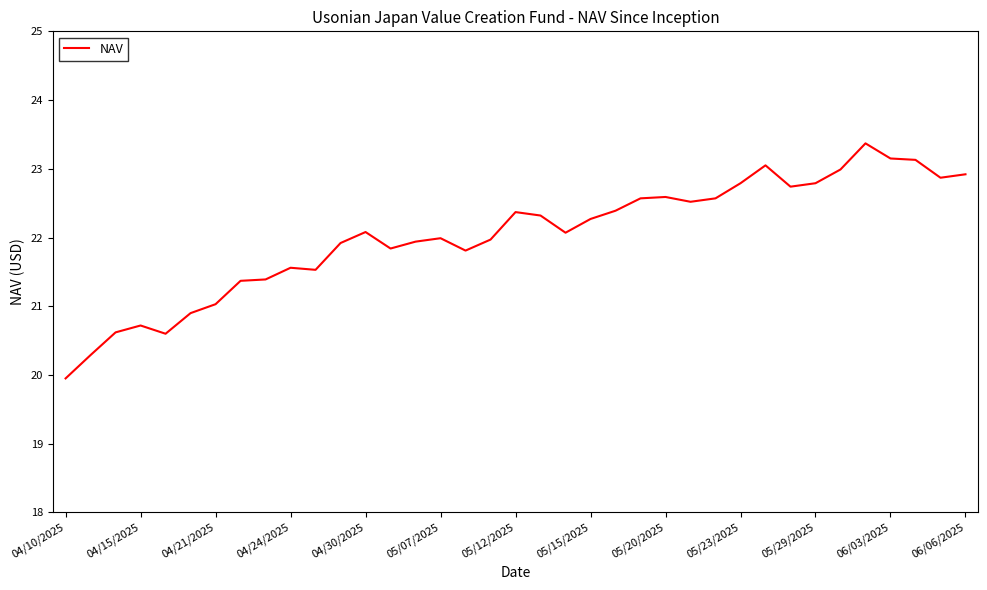

What is the maximum value shown in the chart?

23.4